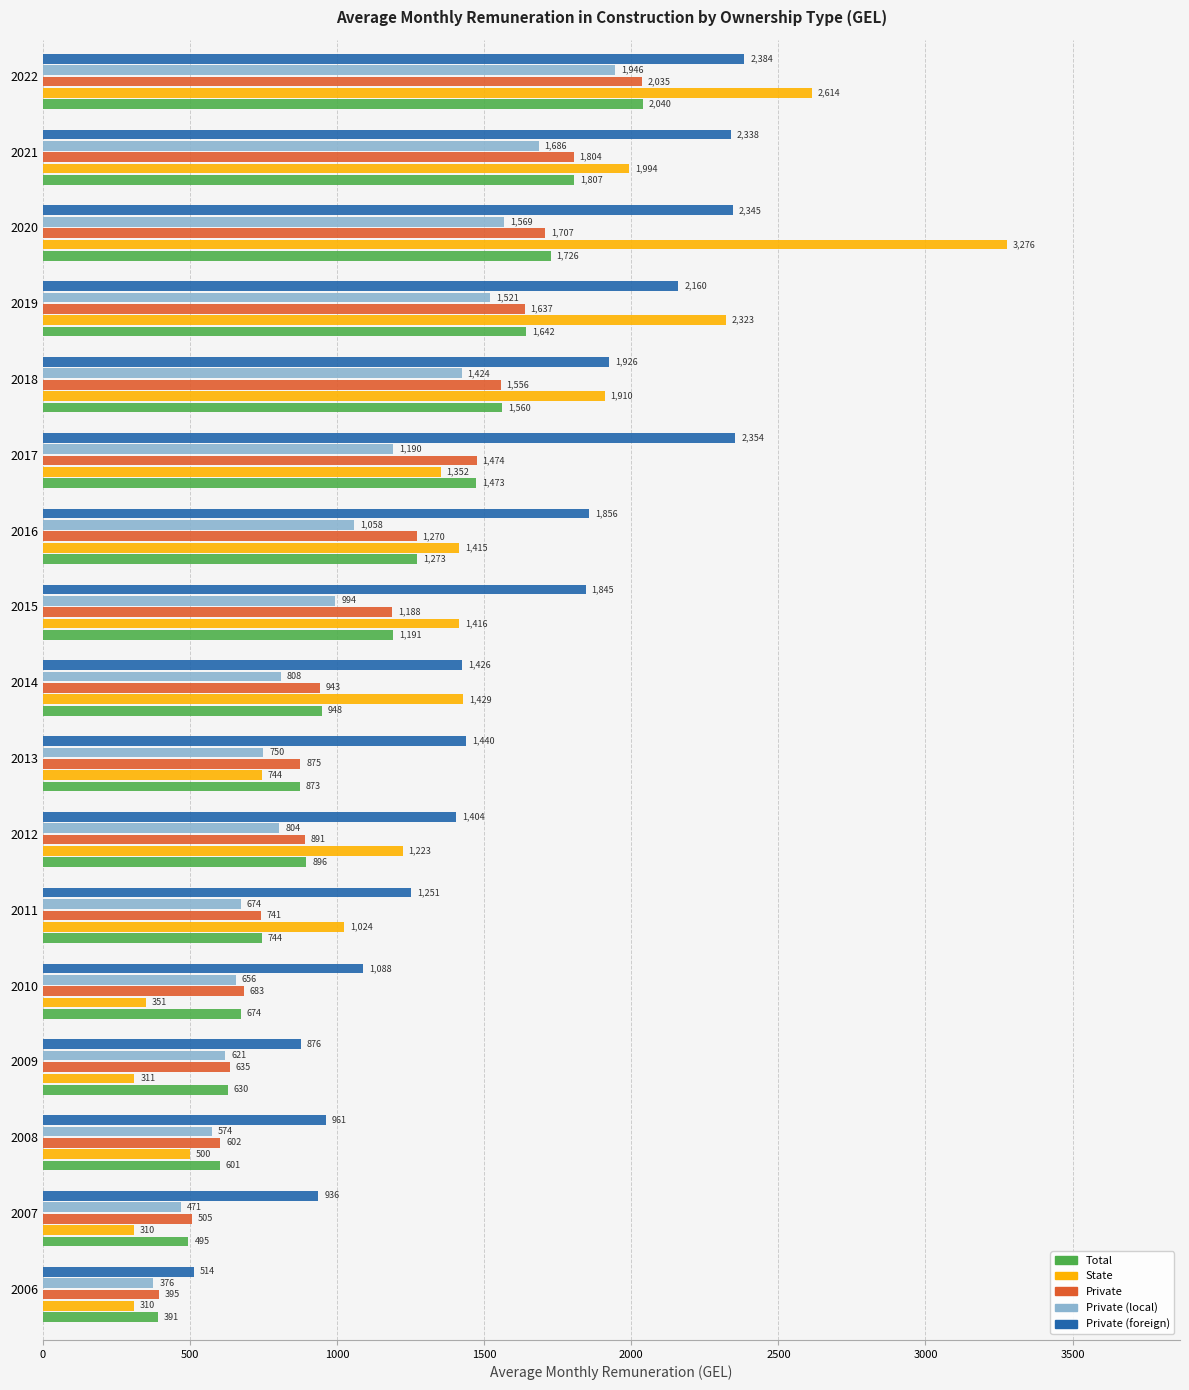

At which category is the sum across all series the highest?

2022